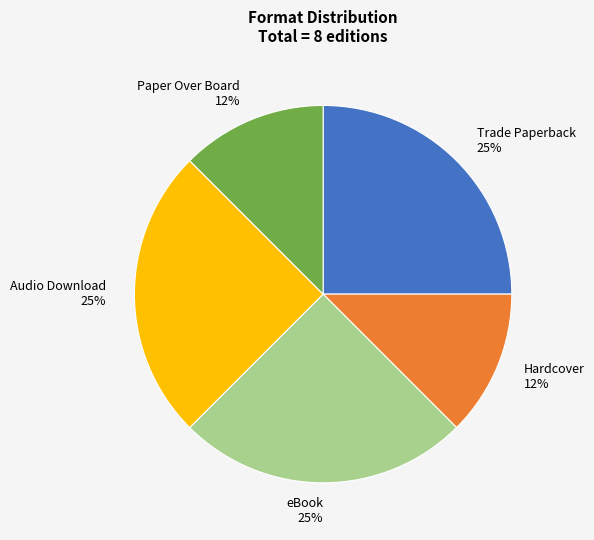

Do Audio Download and Paper Over Board together represent more than half of the pie?

No